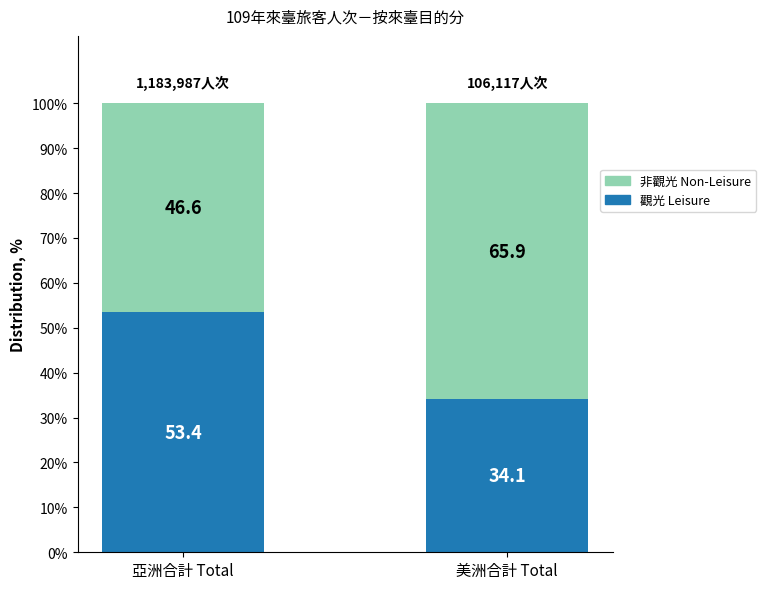

Is it true that 觀光 Leisure equals 53.4 at 亞洲合計 Total?

True